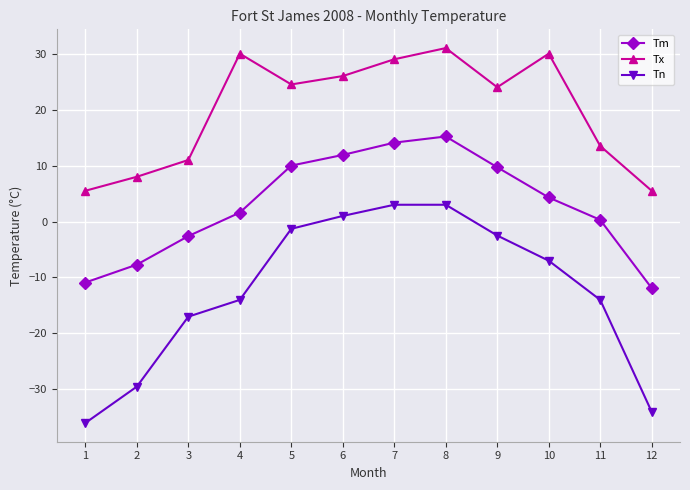

Does the chart display data point markers on the line(s)?

Yes